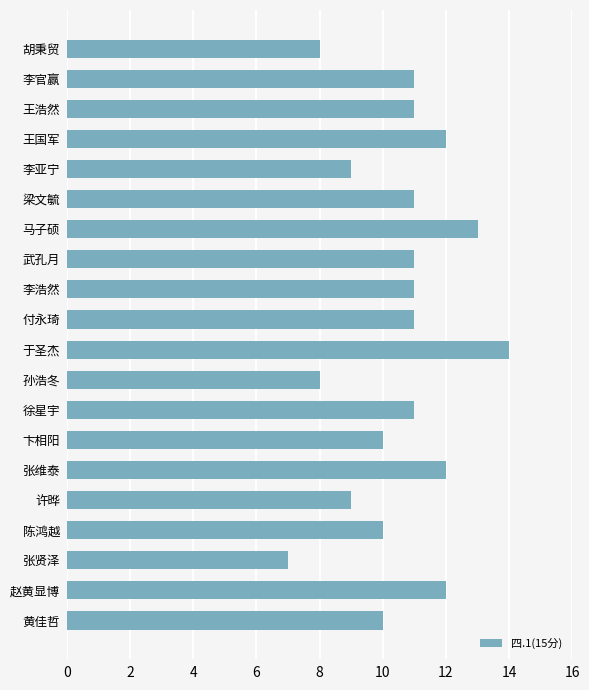

Reading bottom to top, extract all data points from this chart.

10	12	7	10	9	12	10	11	8	14	11	11	11	13	11	9	12	11	11	8